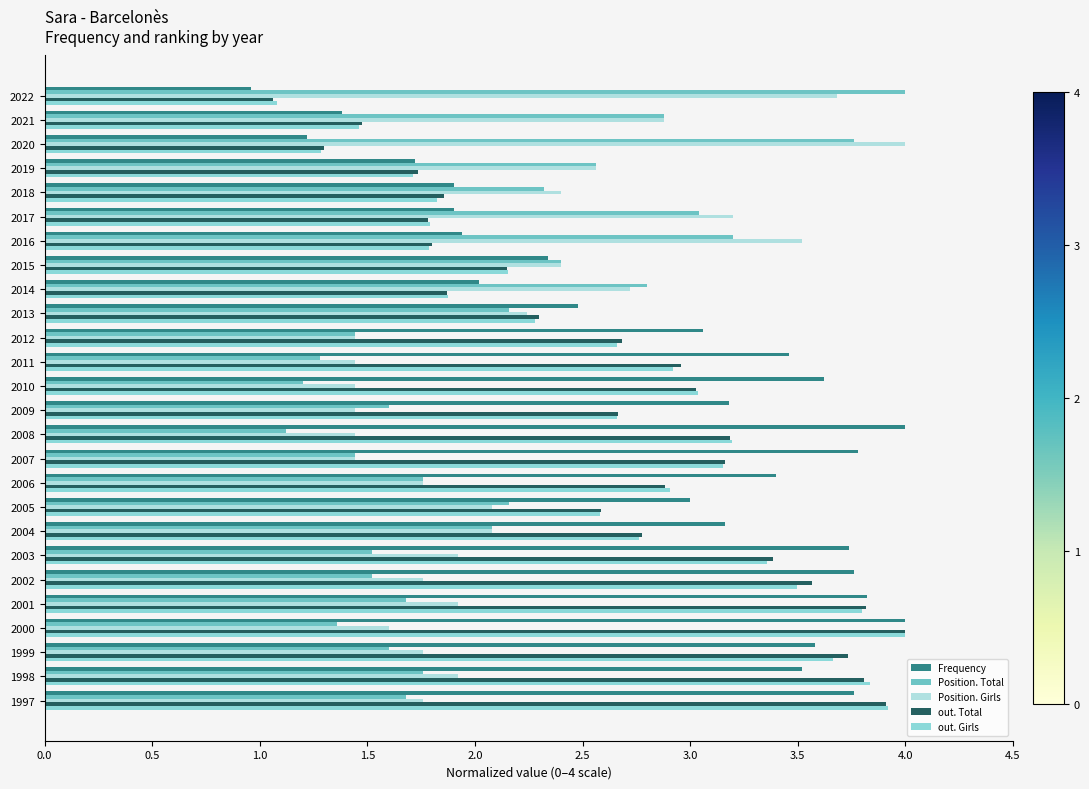

What is the difference between the second highest and second lowest values in the Frequency series?

2.8